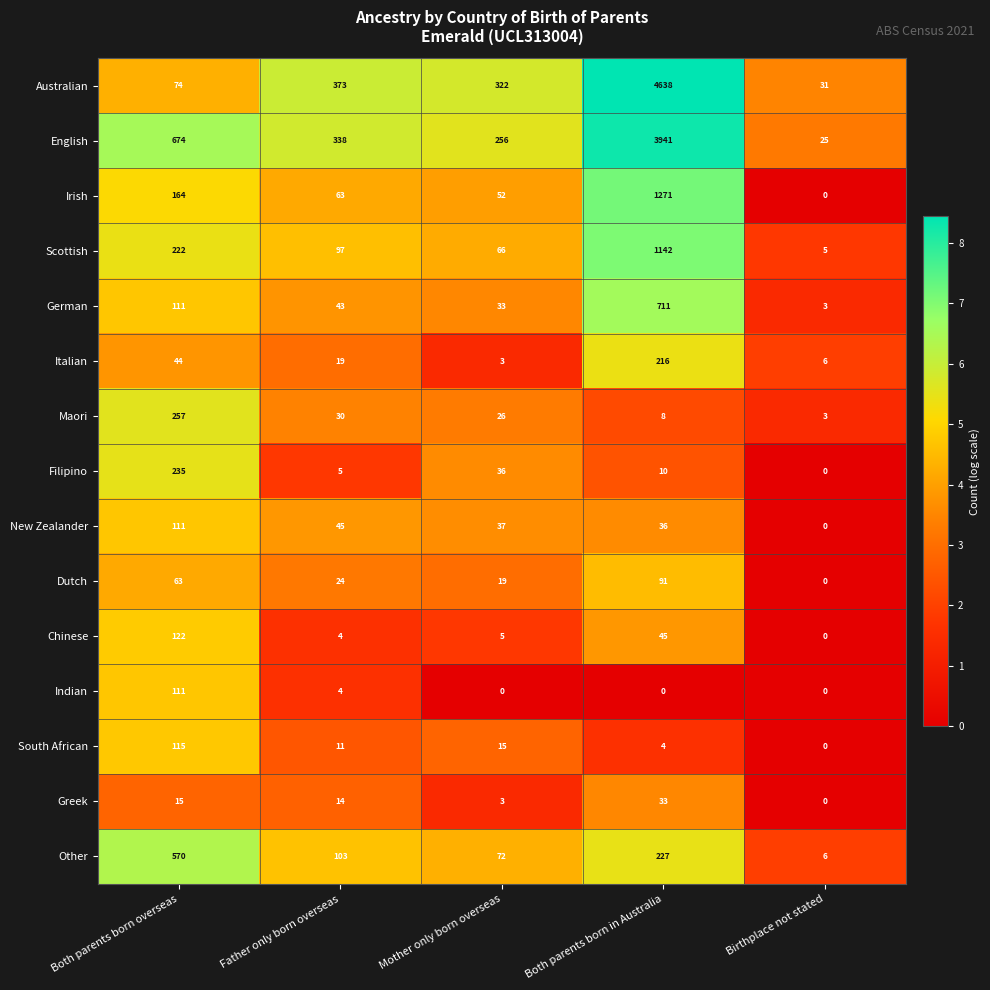

Where is Chinese nearest to the value 61?

Both parents born in Australia